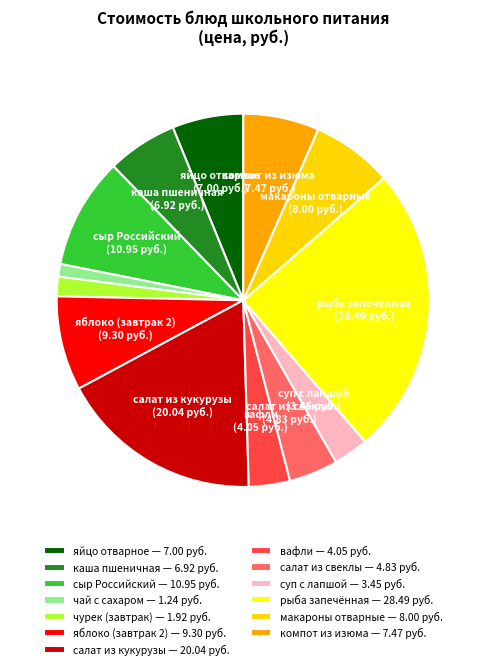

The компот из изюма slice represents 1% of the pie. True or false?

False